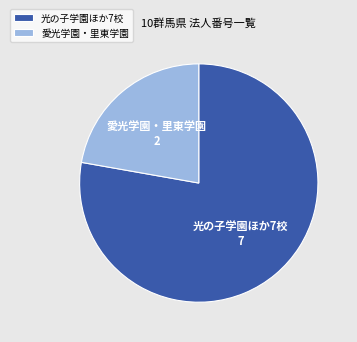

The 光の子学園ほか7校 slice represents 78% of the pie. True or false?

True